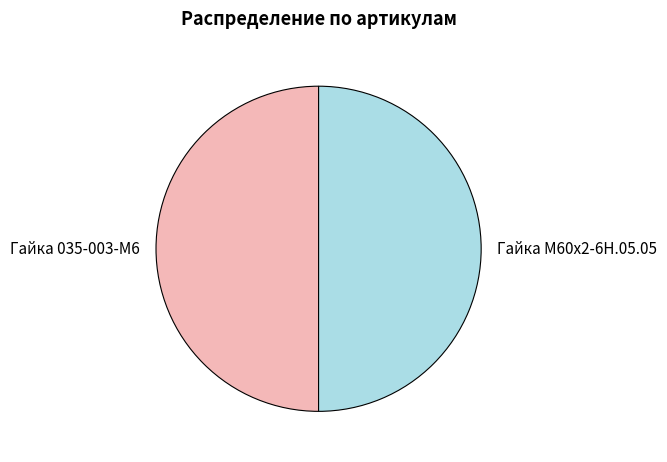

Approximately how many times larger is the value at Гайка 035-003-М6 compared to Гайка М60х2-6Н.05.05?

1.0